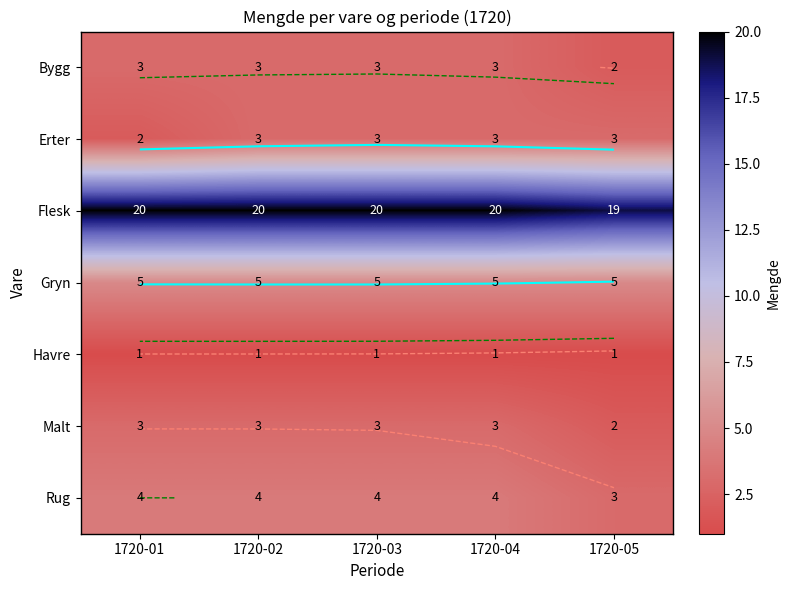

Is the value of Rug at 1720-02 greater than the value of Malt at 1720-05?

Yes